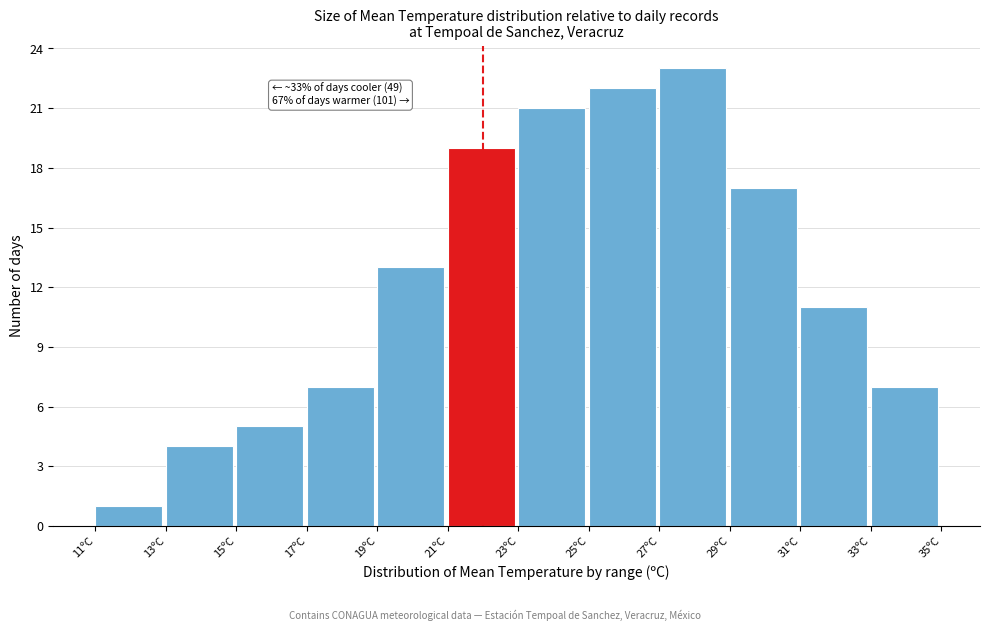

Over which range of the x-axis is the bar tallest?

27 to 29